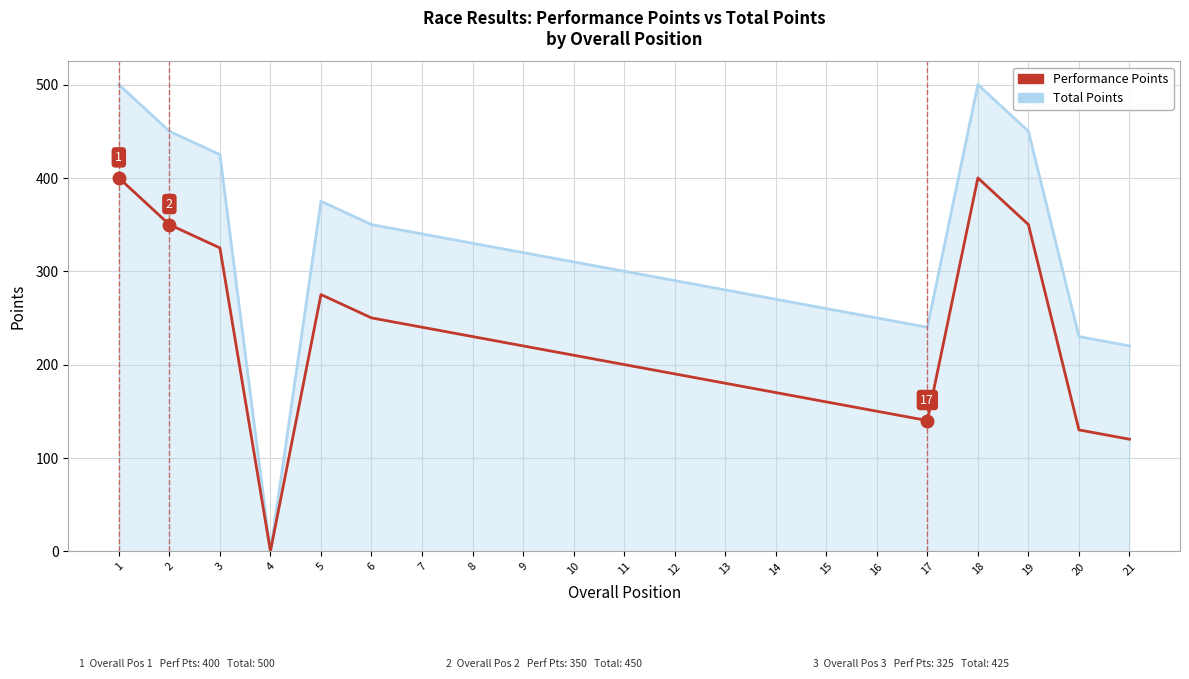

Is the value of Total Points at 17 greater than the value of Performance Points at 13?

Yes